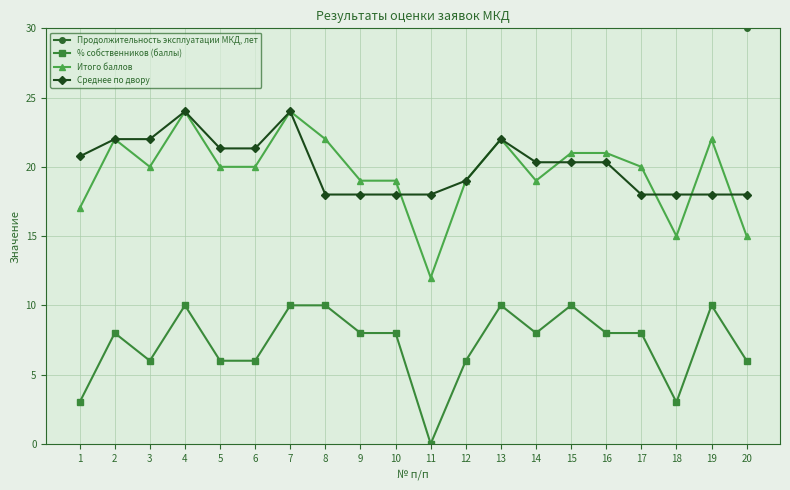

Is the value of Итого баллов at 19 greater than the value of % собственников (баллы) at 11?

Yes